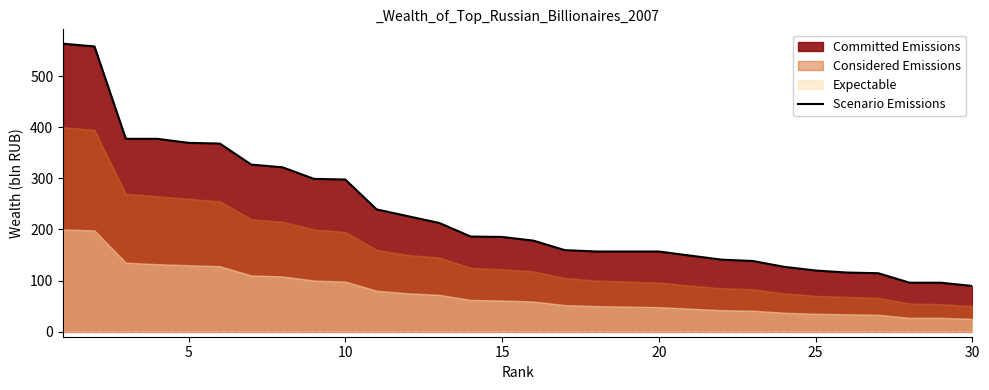

True or false: the data shows 30.0 at 26.

False